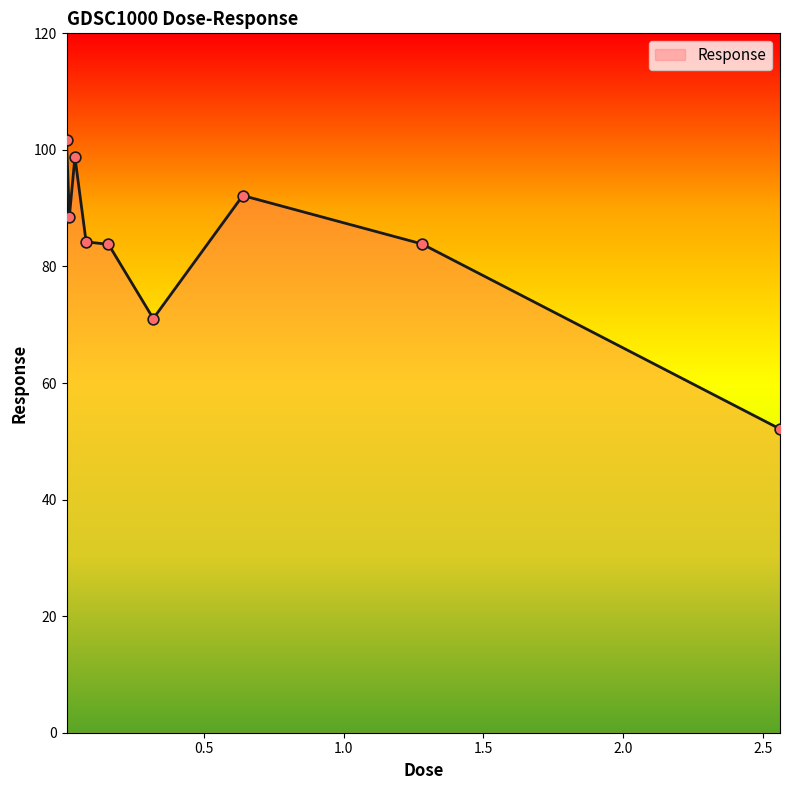

What is the difference between the maximum and minimum values?

49.5